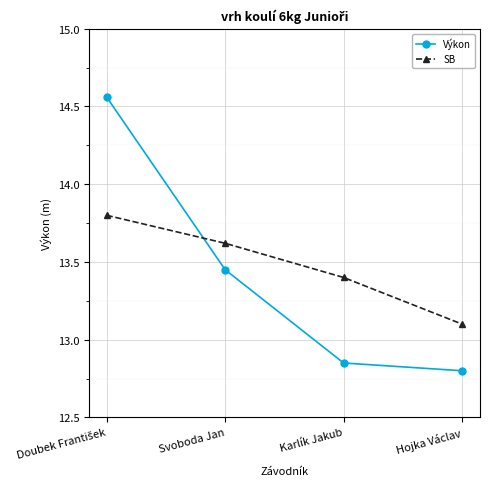

Is it true that Výkon equals 22.1 at Karlík Jakub?

False